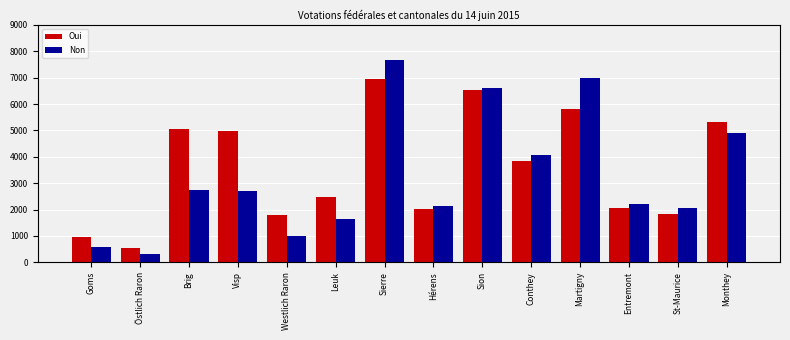

At which category is the sum across all series the highest?

Sierre